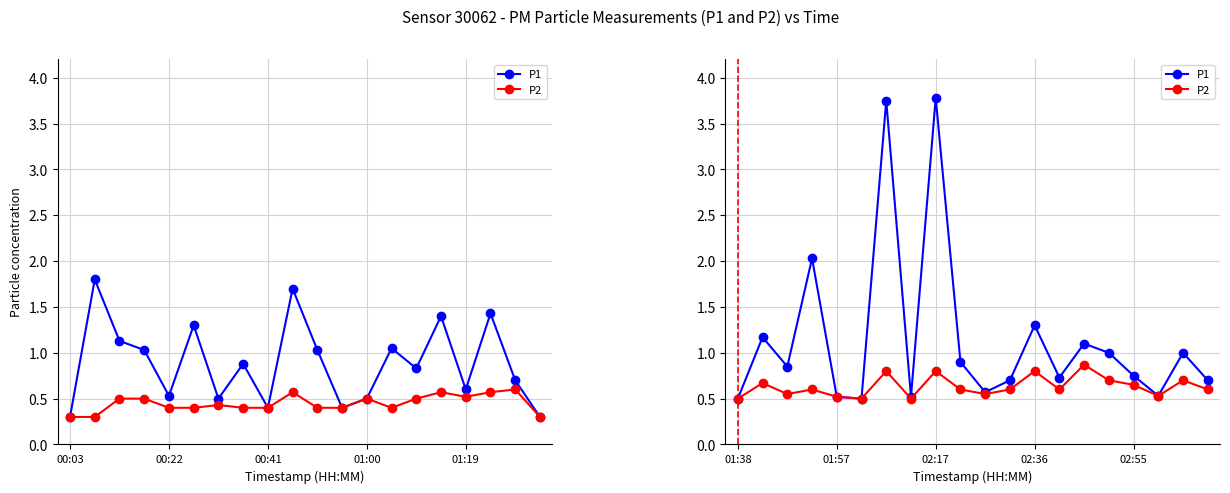

Does the chart have visible grid lines?

Yes